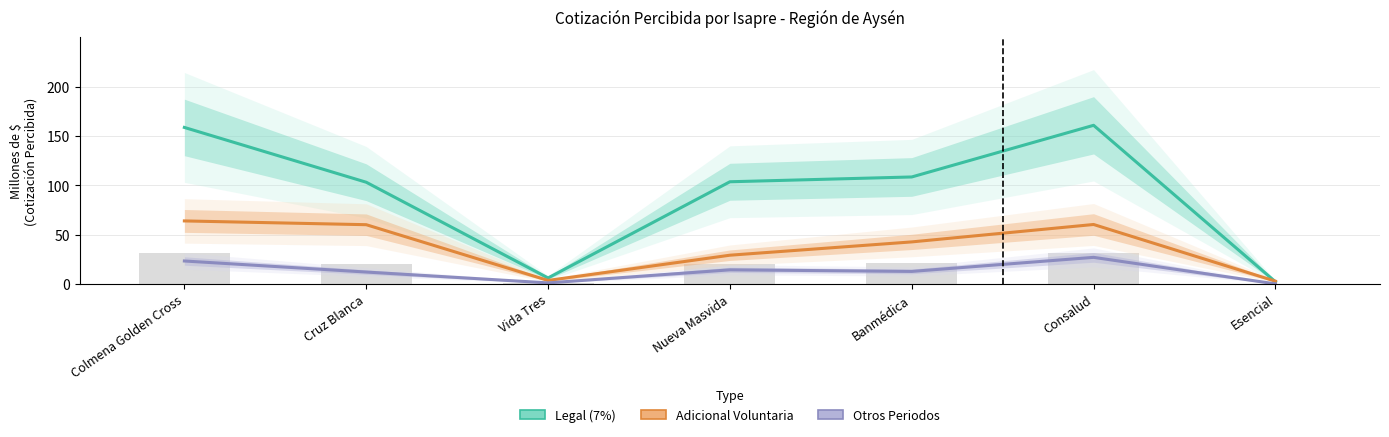

List the series in order of their peak value, lowest first.

Otros Periodos, Adicional Voluntaria, Legal (7%)